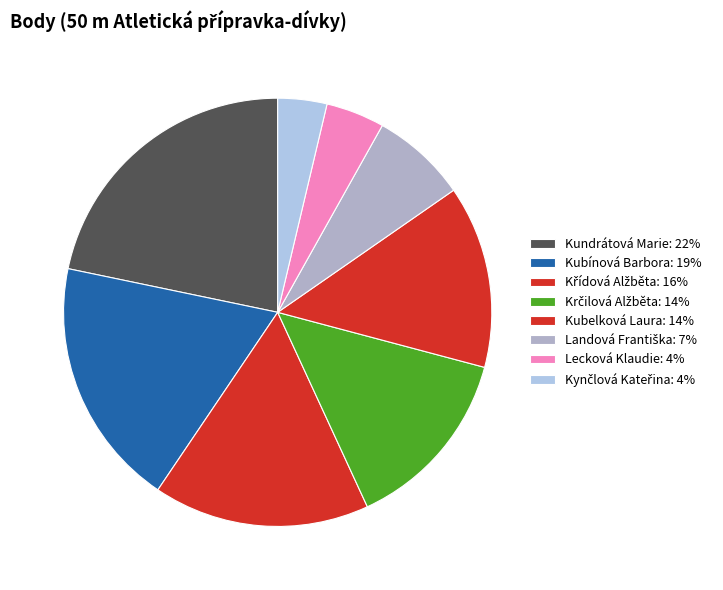

The Krčilová Alžběta slice represents 14% of the pie. True or false?

True